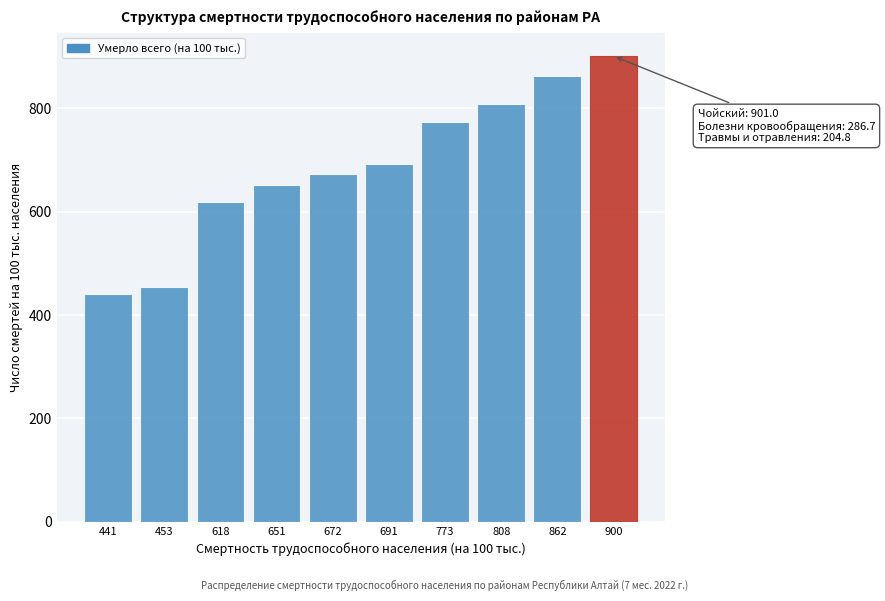

Reading right to left, list all the values displayed in this chart.

900=901.0	862=862.3	808=808.0	773=773.2	691=691.4	672=672.7	651=651.0	618=618.2	453=453.6	441=441.2